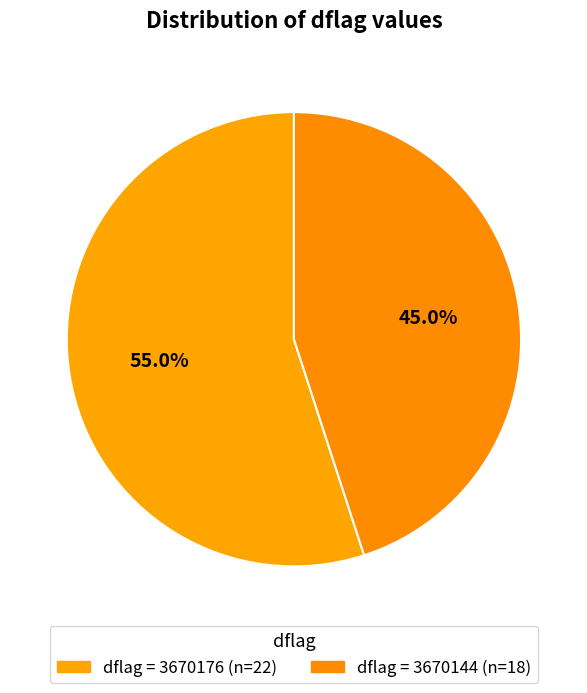

How many segments does this pie chart have?

2